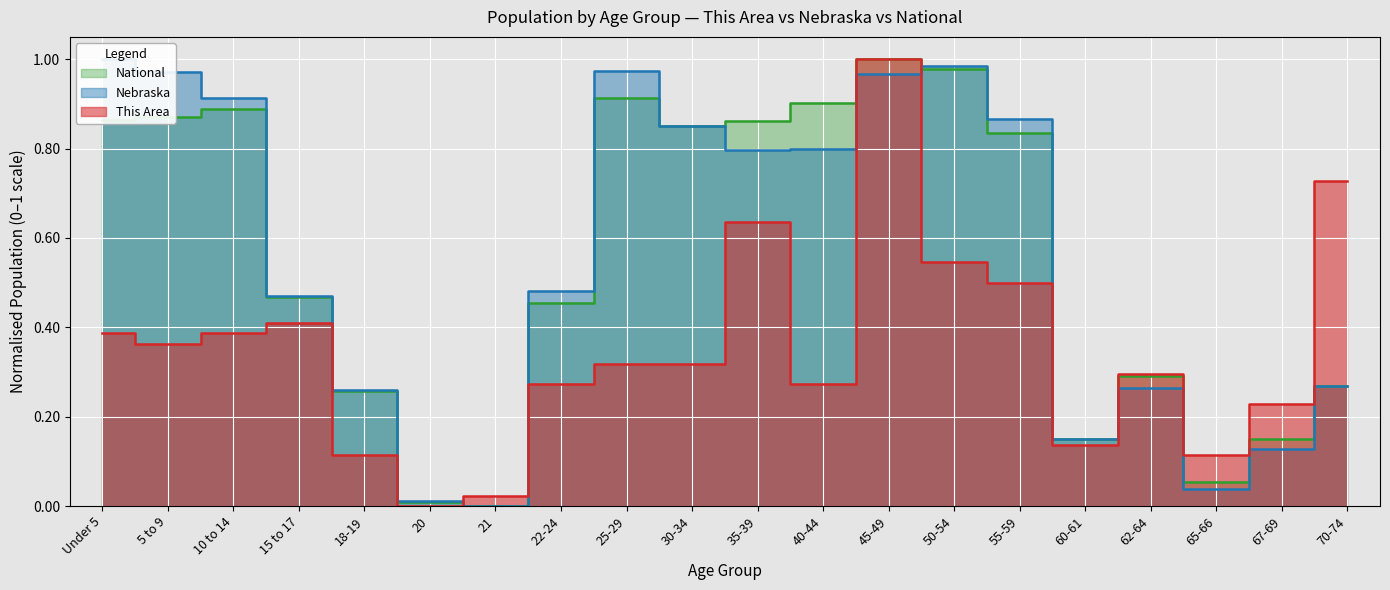

Is the value of This Area at 25-29 greater than the value of Nebraska at 70-74?

Yes